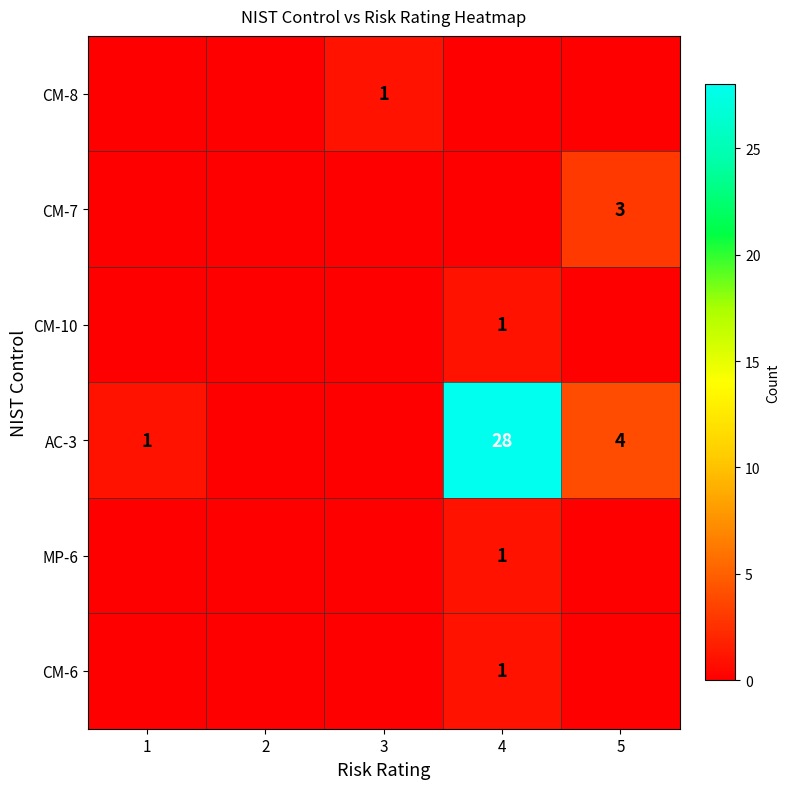

Is it true that CM-8 equals 1 at 3?

True